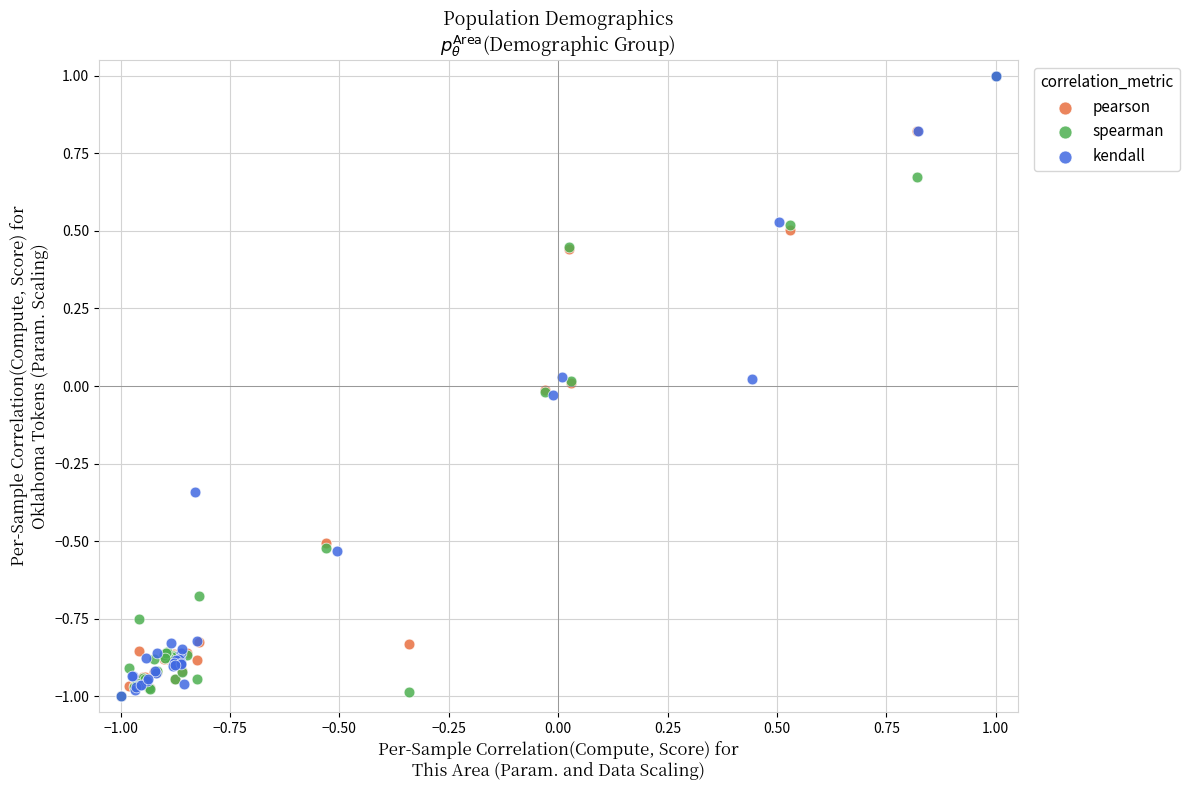

What are all the series names shown in the legend?

pearson, spearman, kendall